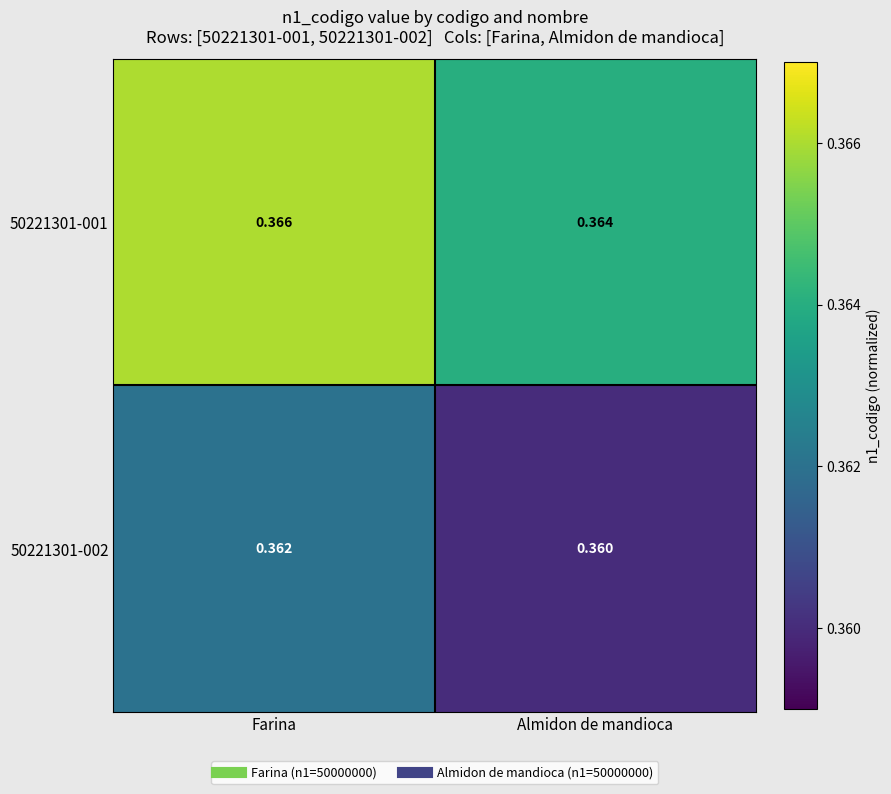

Which series has the largest total across all categories?

50221301-001